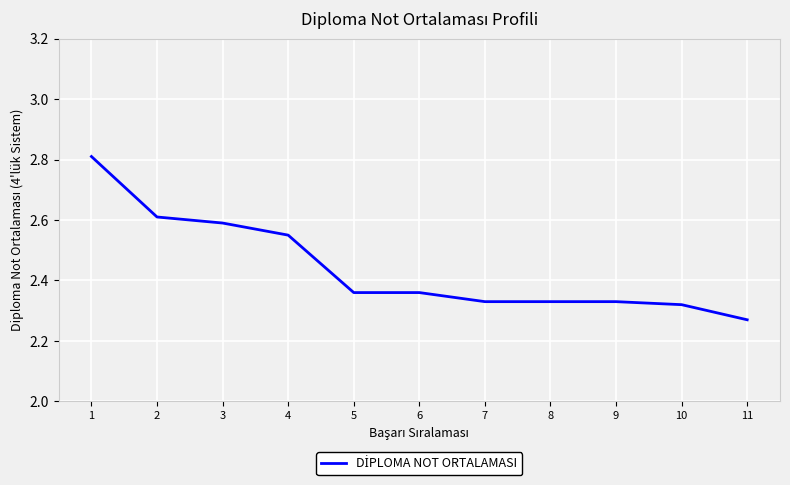

Where is the data nearest to the value 2?

11